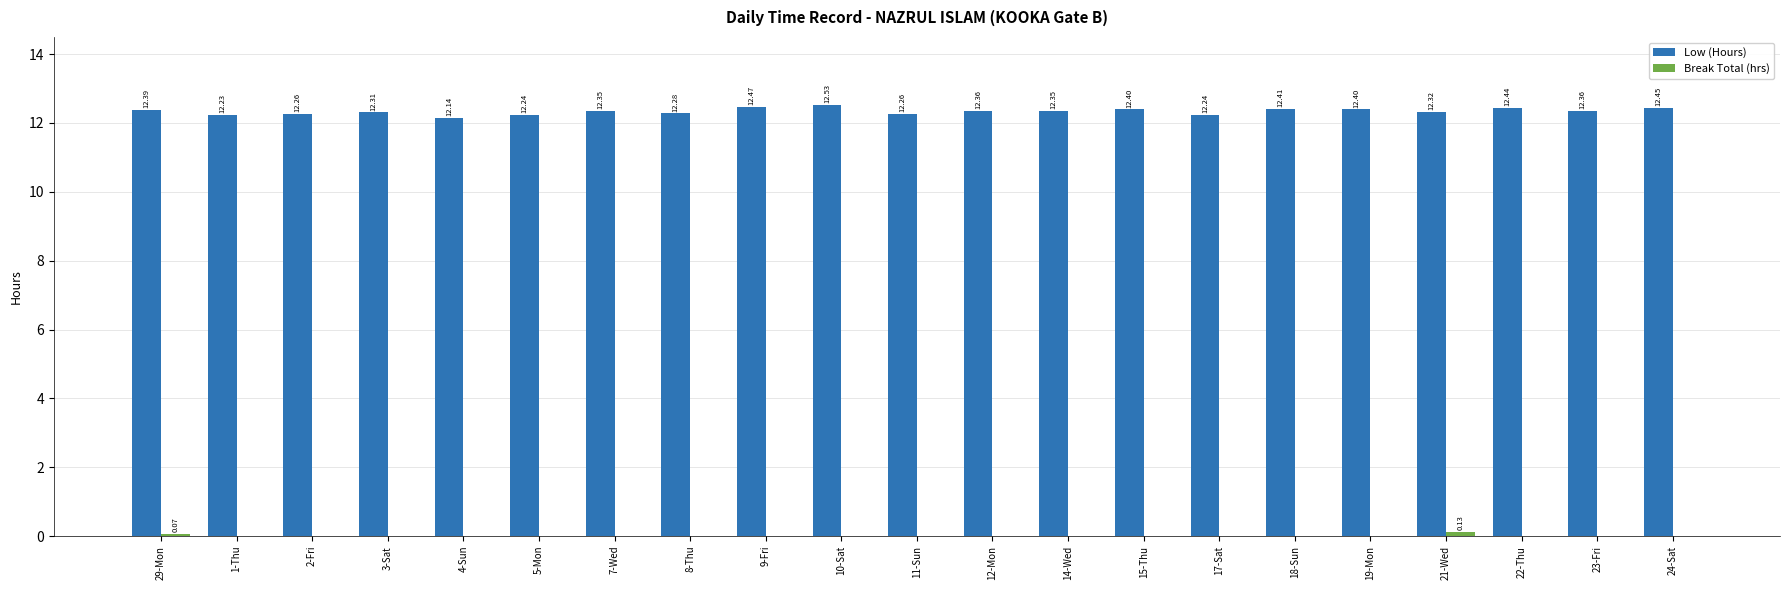

Which series changed the most between 3-Sat and 19-Mon?

Low (Hours)